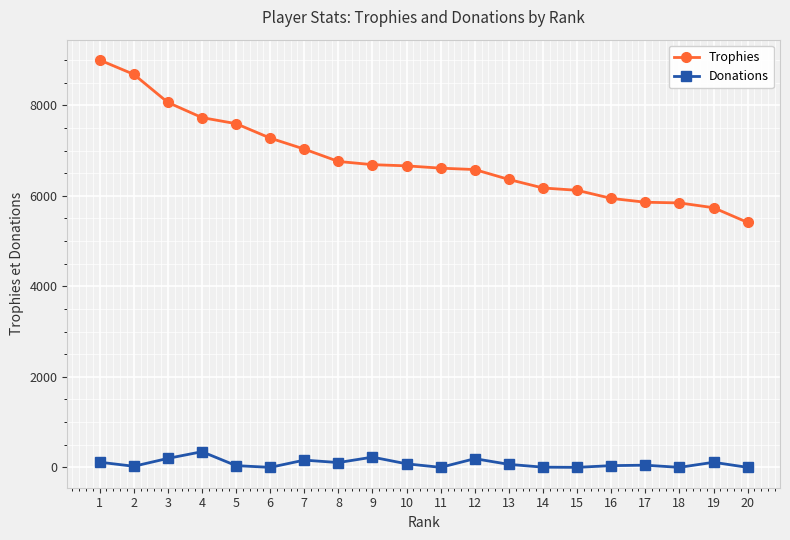

How many data points in Trophies are less than 6662?

10